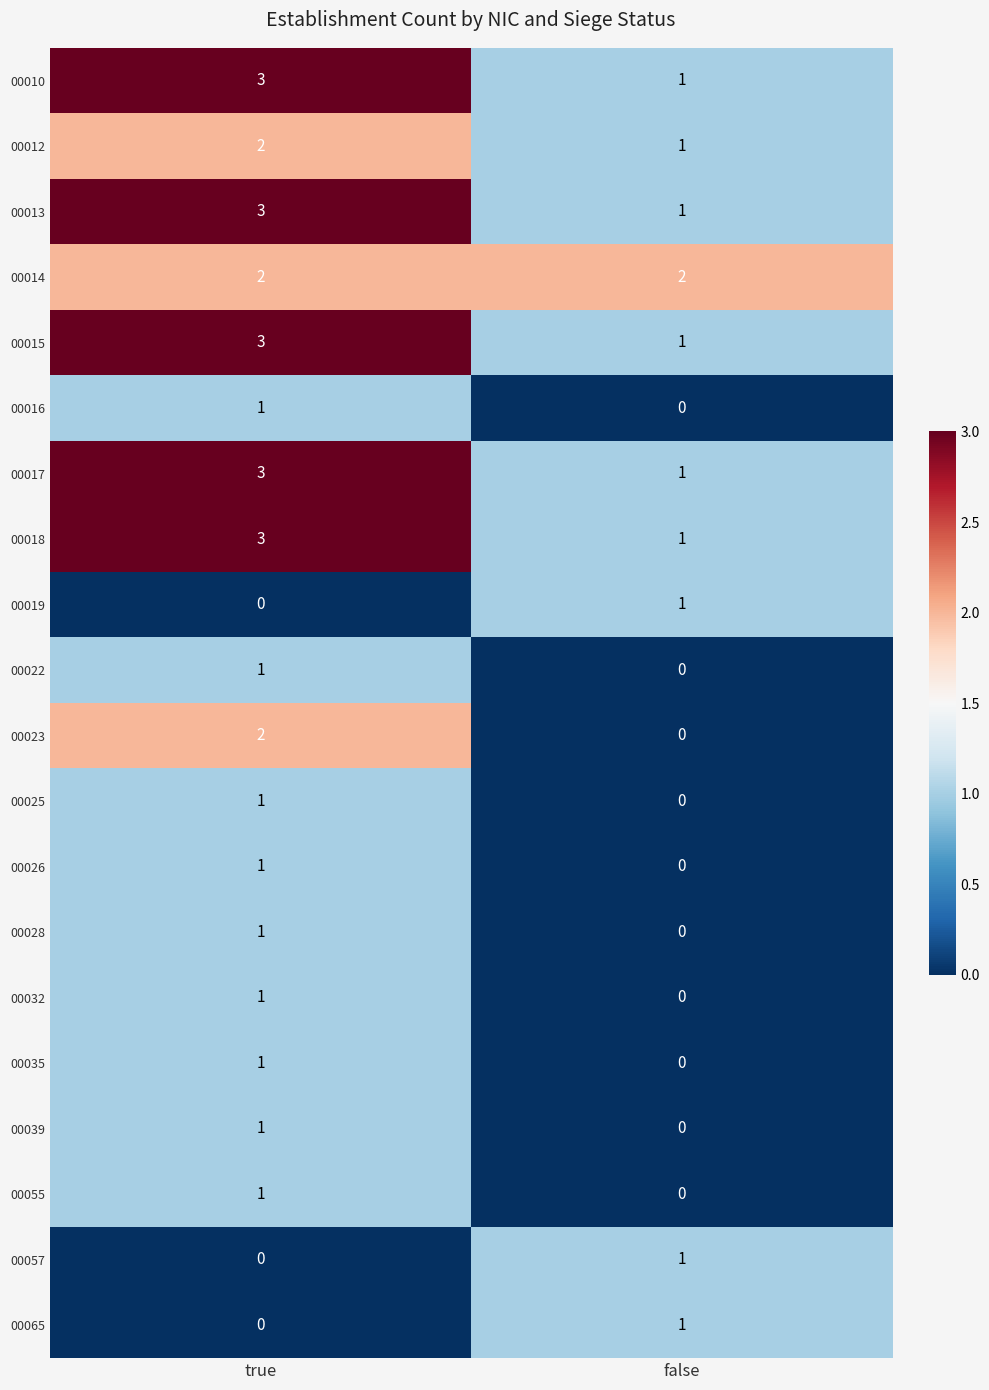

At how many categories does at least one series exceed 0?

2